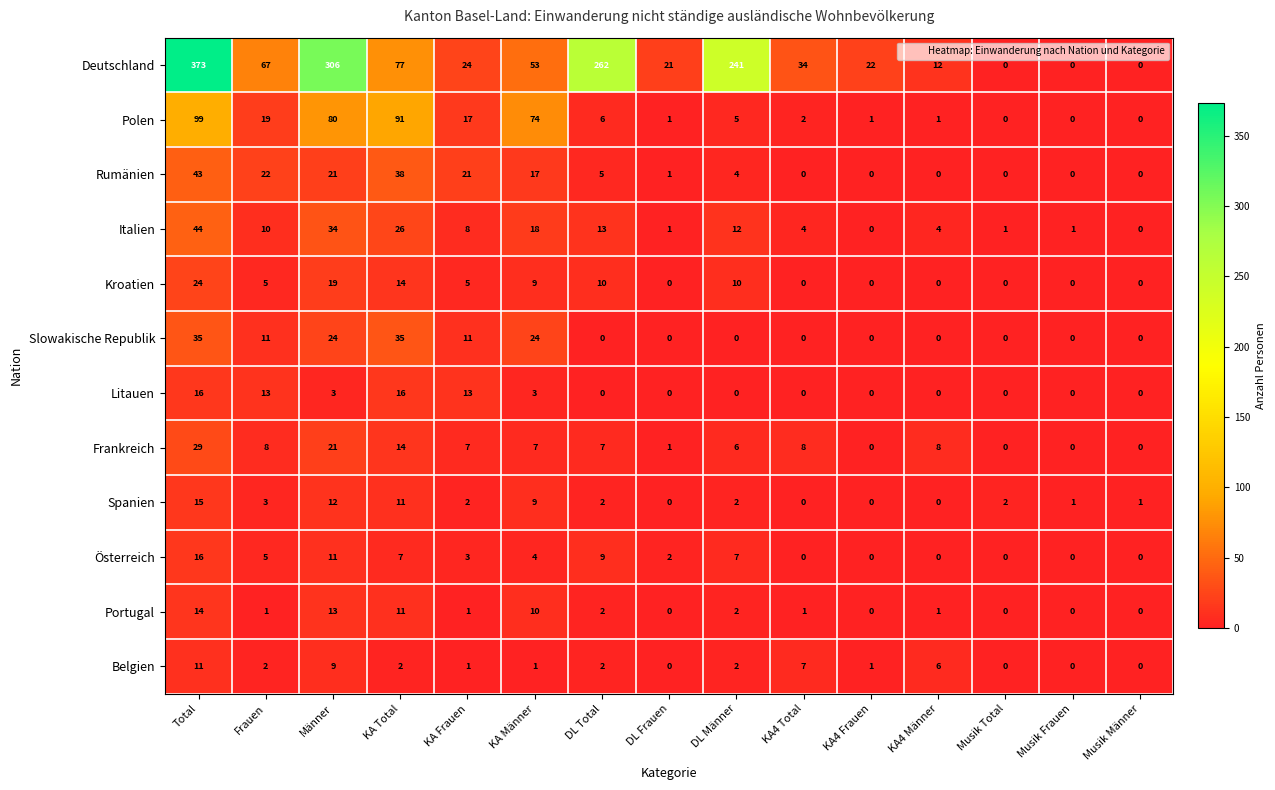

How many Österreich values are between 0 and 7?

12